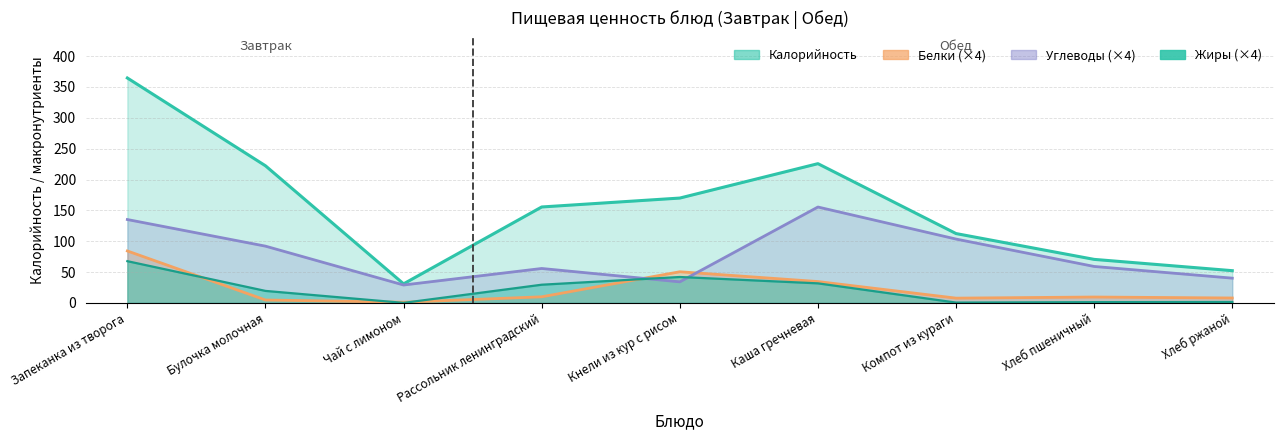

Which category has the lowest value in the Белки series?

Чай с лимоном